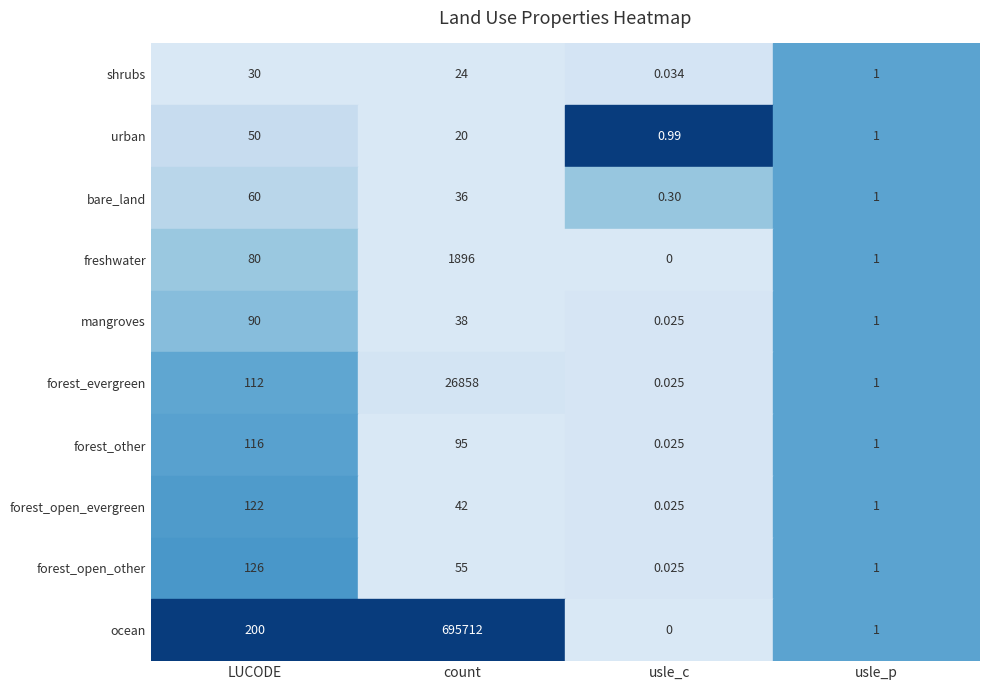

The value of forest_open_other at 0 is 170.5. True or false?

False